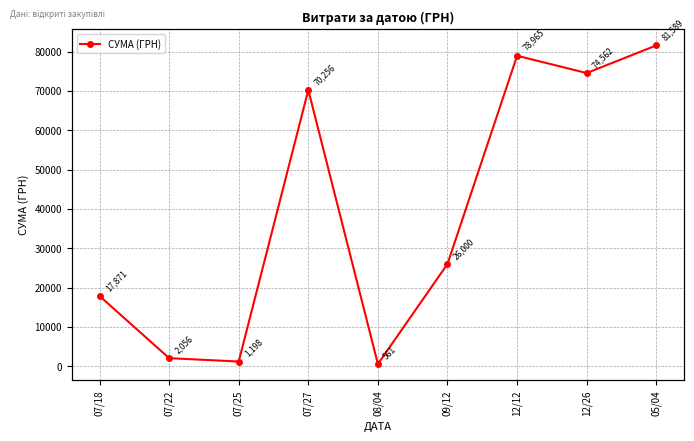

Rank the categories by value from lowest to highest.

08/04, 07/25, 07/22, 07/18, 09/12, 07/27, 12/26, 12/12, 05/04